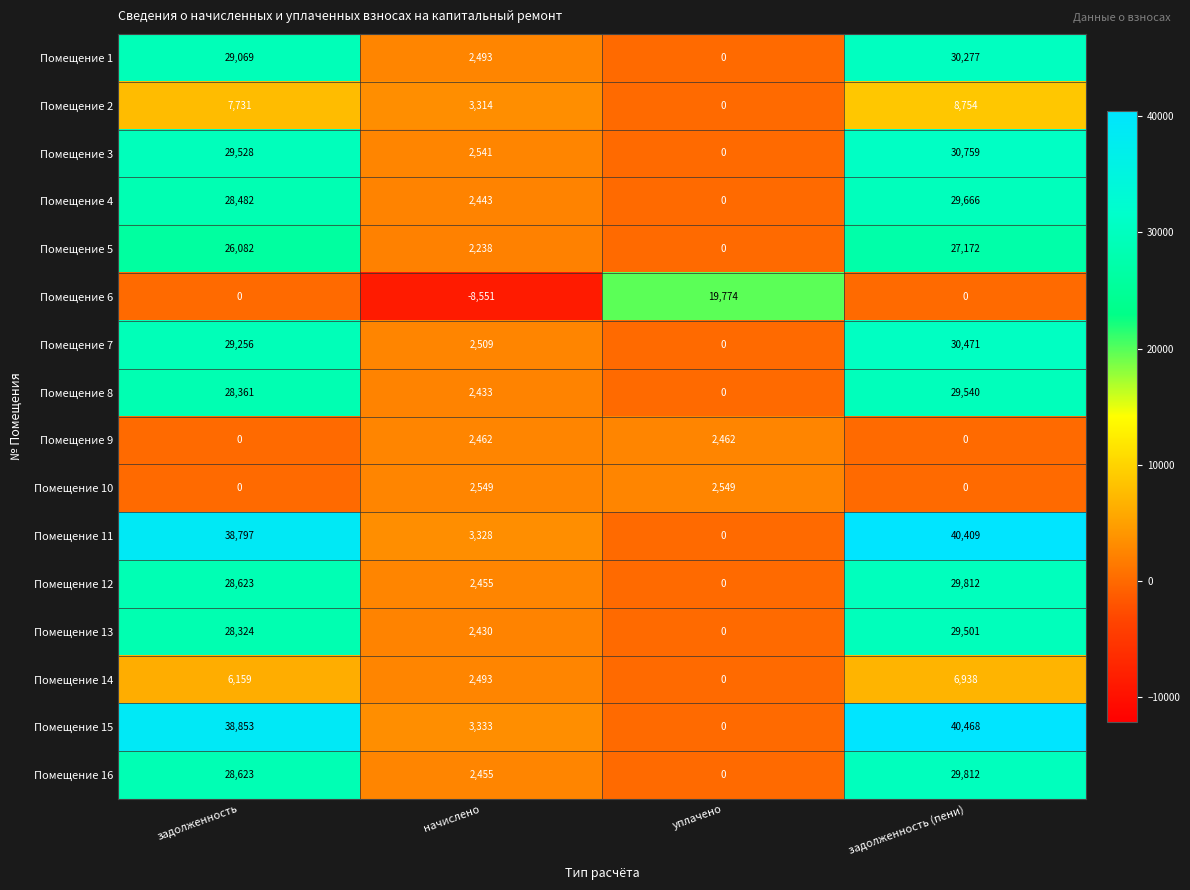

What is the difference between the highest and lowest values at задолженность?

38853